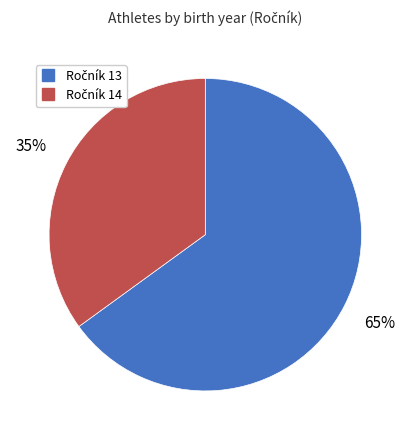

To the nearest percent, what is the average slice percentage?

50%